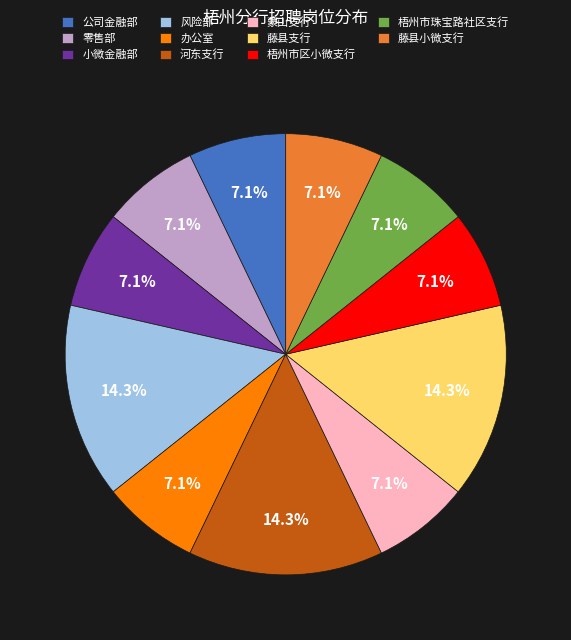

Which has a higher value, 风险部 or 藤县小微支行?

风险部